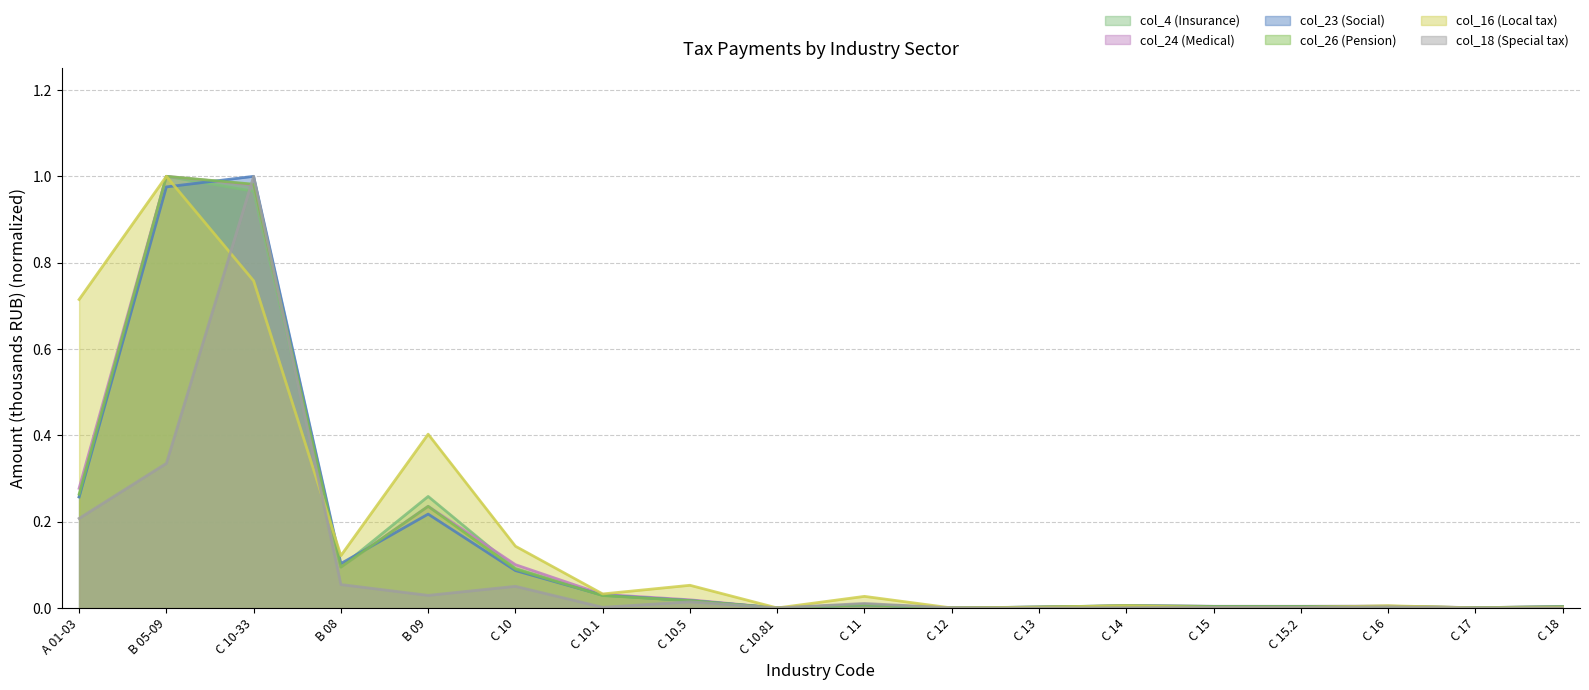

Reading left to right, list all the values displayed in this chart.

col_4: 0.3	1.0	1.0	0.1	0.3	0.1	0.0	0.0	0.0	0.0	0.0	0.0	0.0	0.0	0.0	0.0	0.0	0.0
col_24: 0.3	1.0	1.0	0.1	0.2	0.1	0.0	0.0	0.0	0.0	0.0	0.0	0.0	0.0	0.0	0.0	0.0	0.0
col_23: 0.3	1.0	1.0	0.1	0.2	0.1	0.0	0.0	0.0	0.0	0.0	0.0	0.0	0.0	0.0	0.0	0.0	0.0
col_26: 0.3	1.0	1.0	0.1	0.2	0.1	0.0	0.0	0.0	0.0	0.0	0.0	0.0	0.0	0.0	0.0	0.0	0.0
col_16: 0.7	1.0	0.8	0.1	0.4	0.1	0.0	0.1	0.0	0.0	0.0	0.0	0.0	0.0	0.0	0.0	0.0	0.0
col_18: 0.2	0.3	1.0	0.1	0.0	0.1	0.0	0.0	0.0	0.0	0.0	0.0	0.0	0.0	0.0	0.0	0.0	0.0